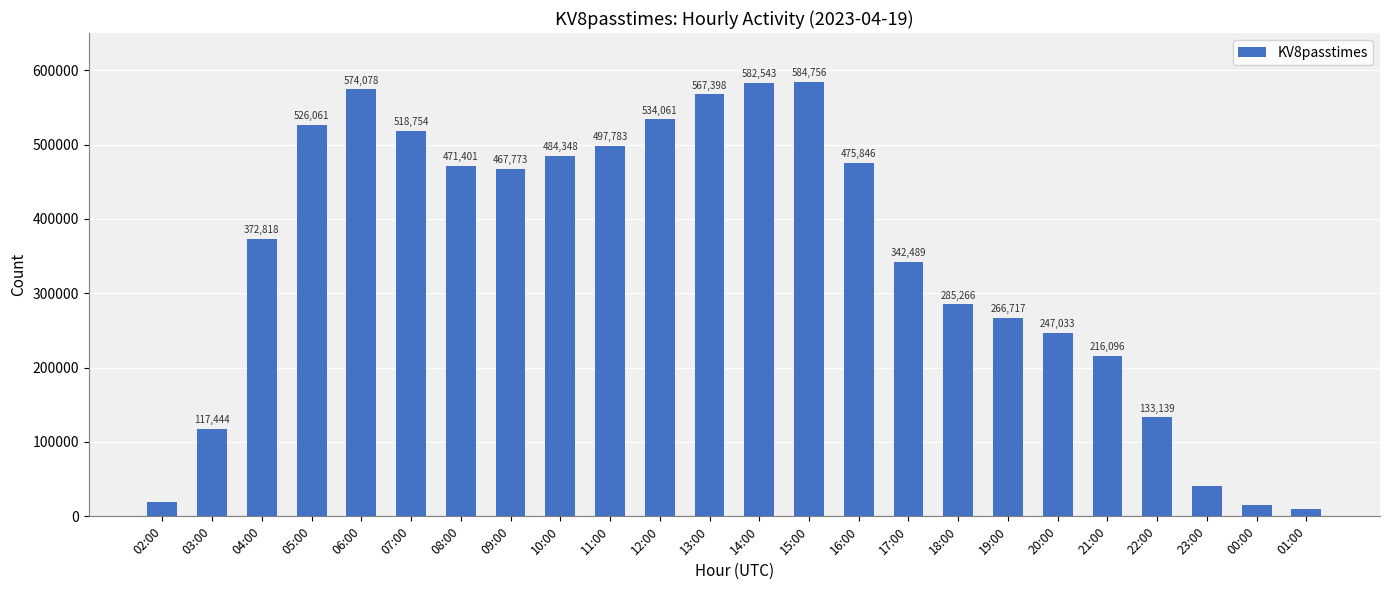

Are the bars grouped side by side (vs. stacked)?

No